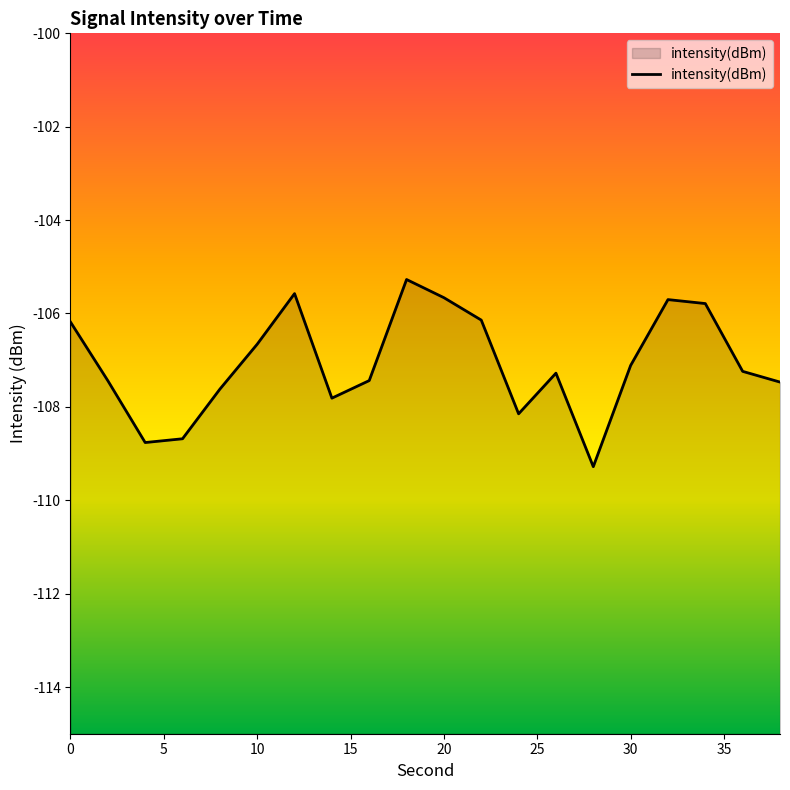

What is the maximum value shown in the chart?

-105.3